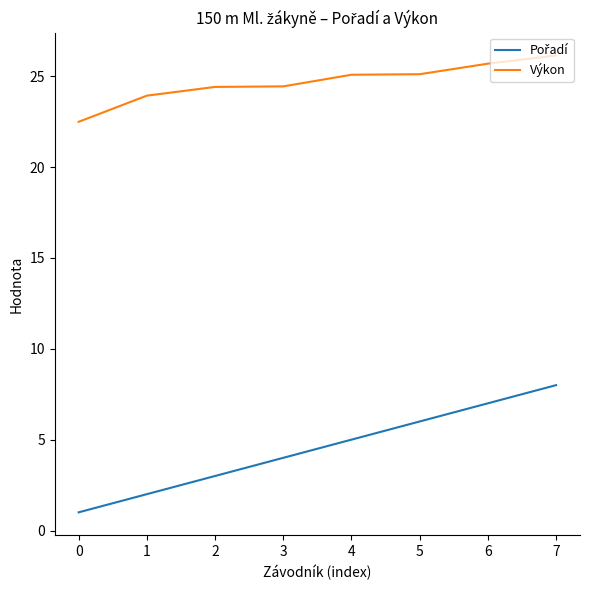

What is the difference between the Výkon values at 1 and 7?

2.2